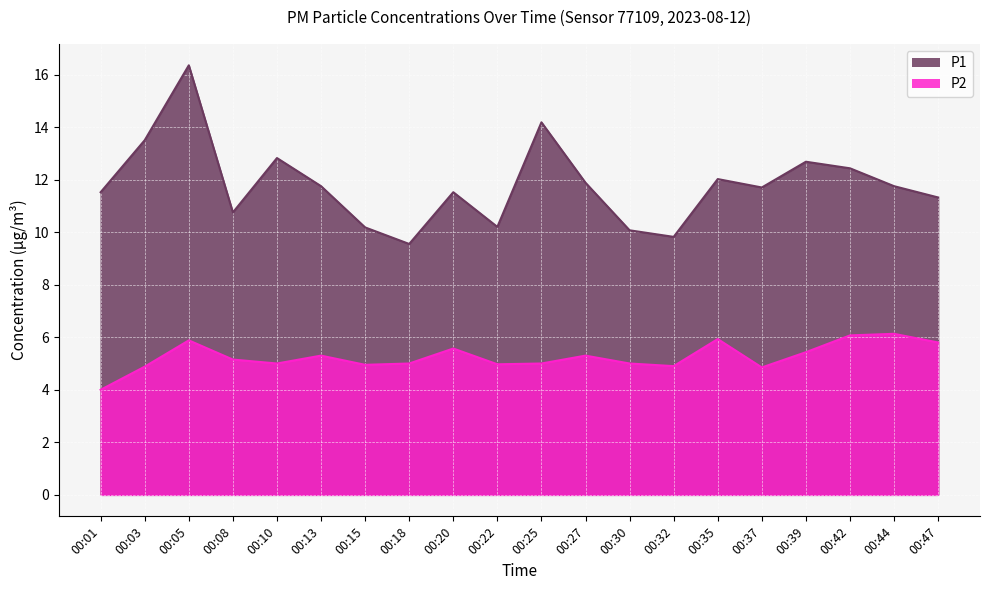

Is it true that P1 equals 10.2 at 00:15?

True